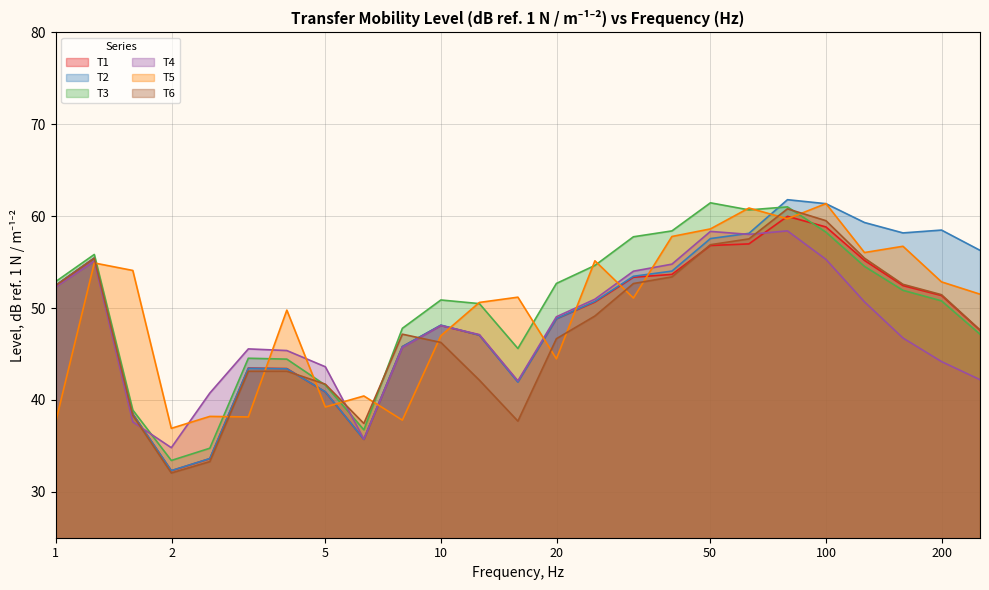

Rank the series at 158.489319246112 from lowest to highest value.

T4, T3, T1, T6, T5, T2